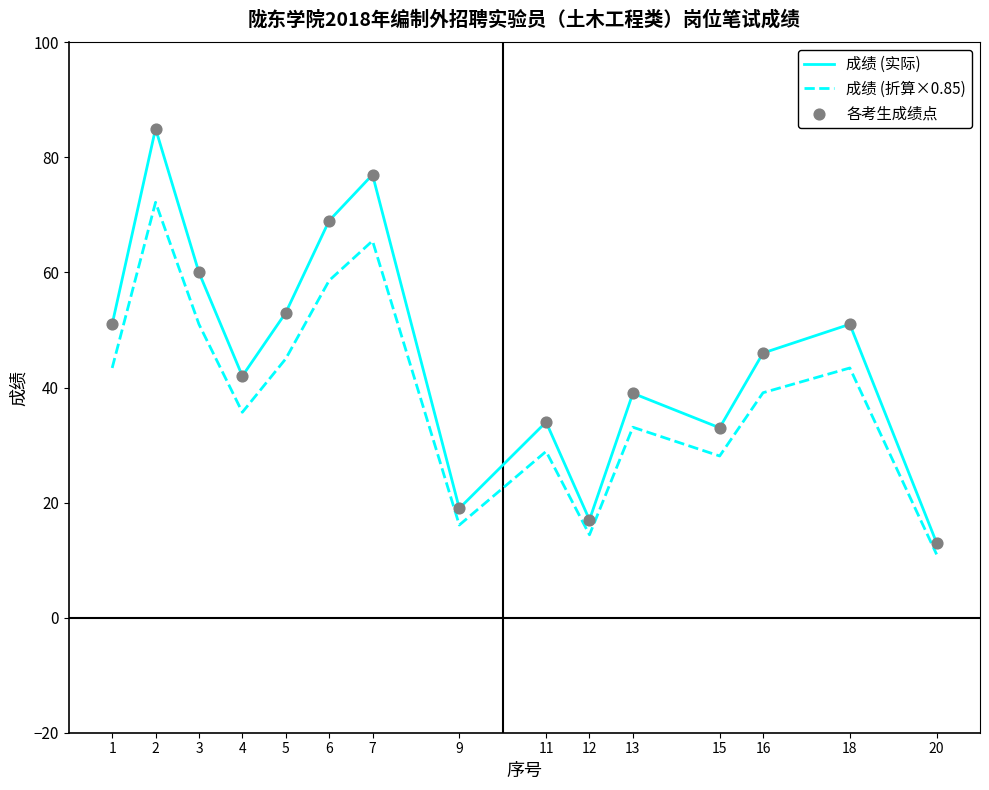

At which category is the sum across all series the highest?

2